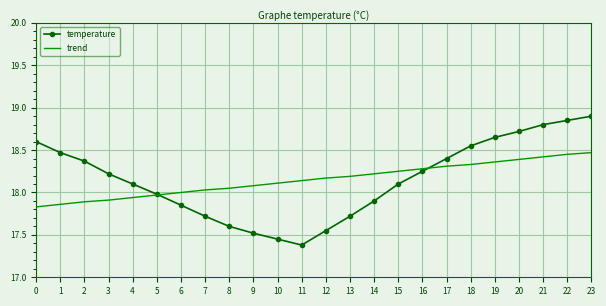

Is it true that trend equals 18.1 at 11?

True